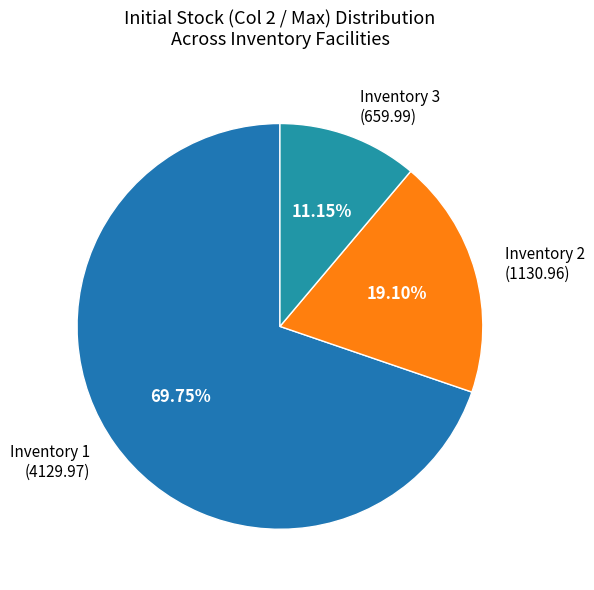

Rank the categories by value from lowest to highest.

Inventory 3 (659.99), Inventory 2 (1130.96), Inventory 1 (4129.97)